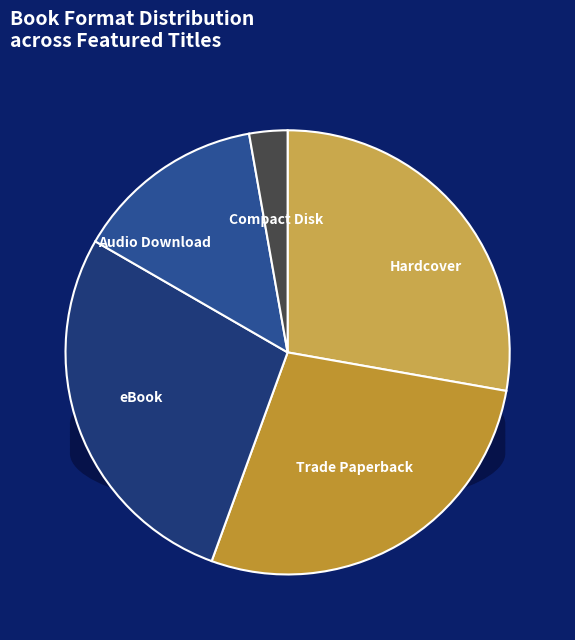

How many slices are in this pie chart?

5